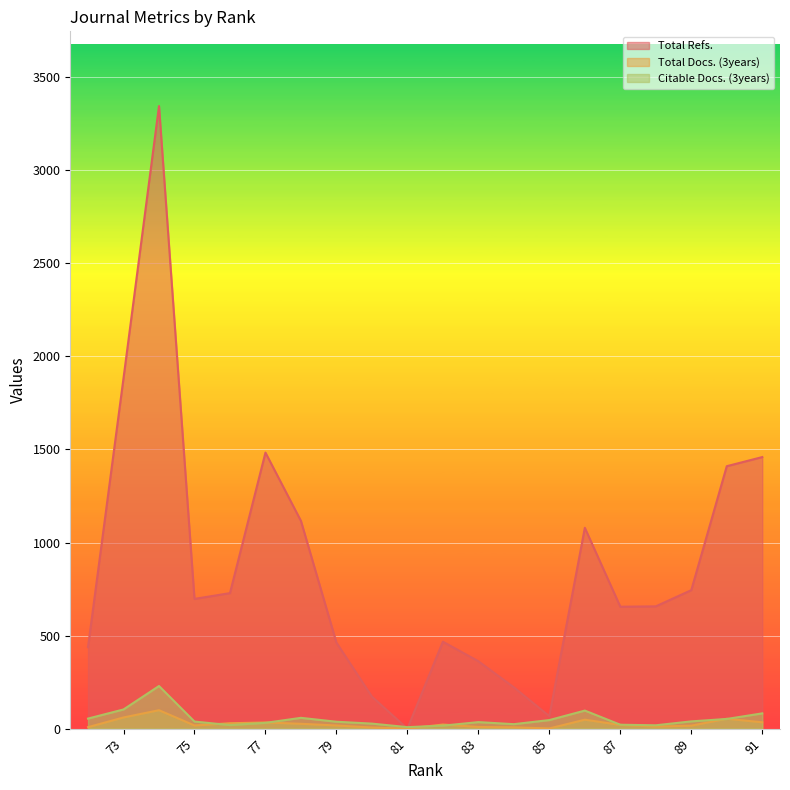

What is the sum of the Total Docs. (3years) values at 74 and 72?

107